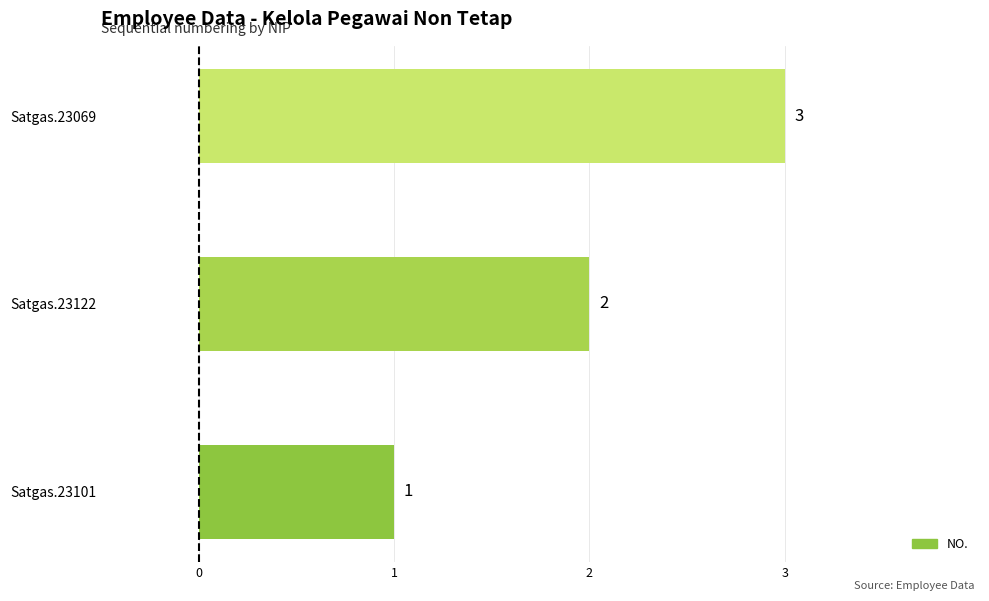

What is the sum of the values at Satgas.23101 and Satgas.23069?

4